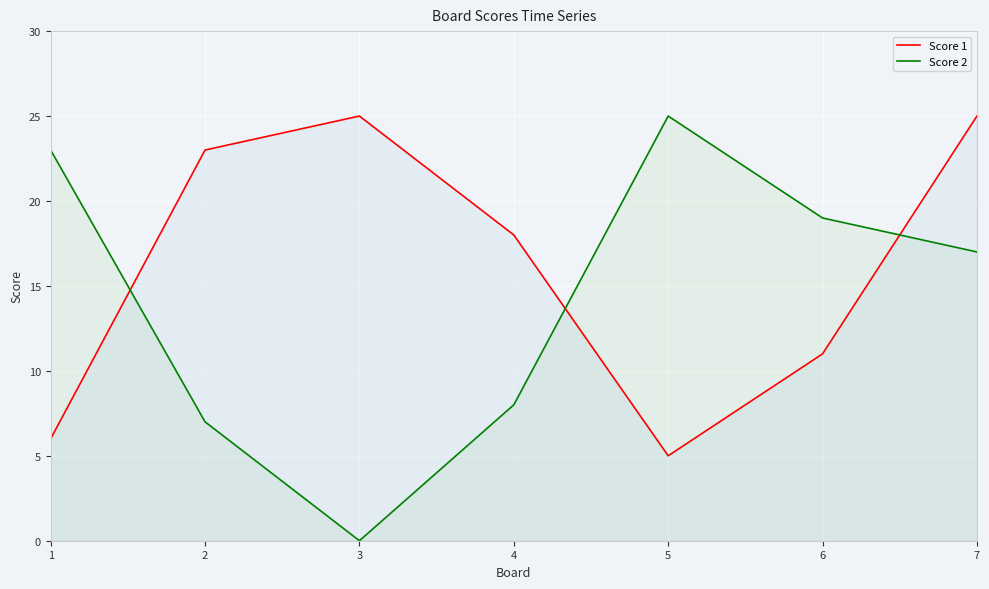

Where is the first local maximum for Score 1?

3